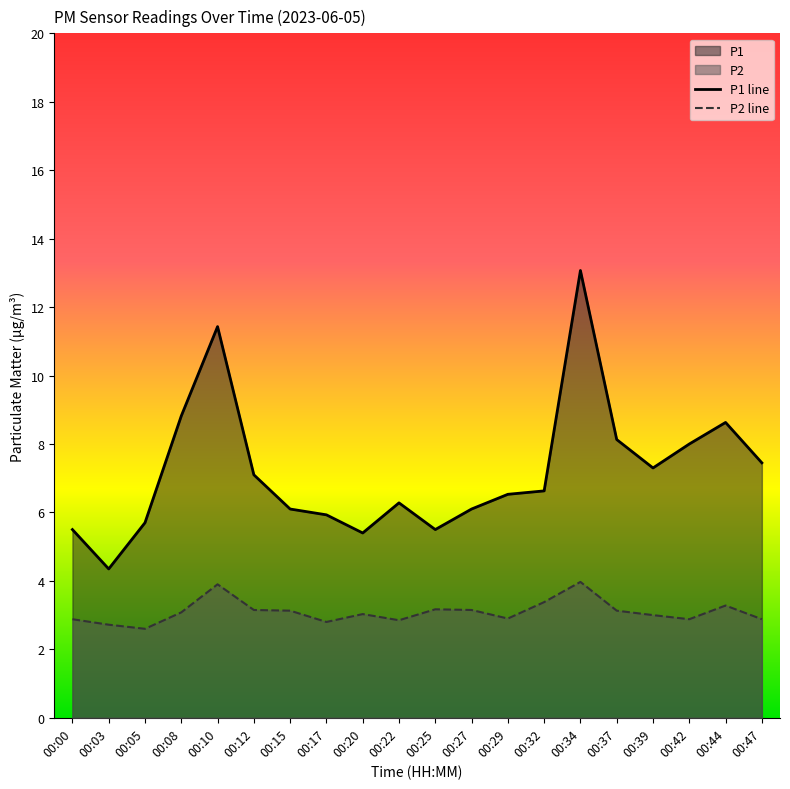

Which series has the largest total across all categories?

P1 line